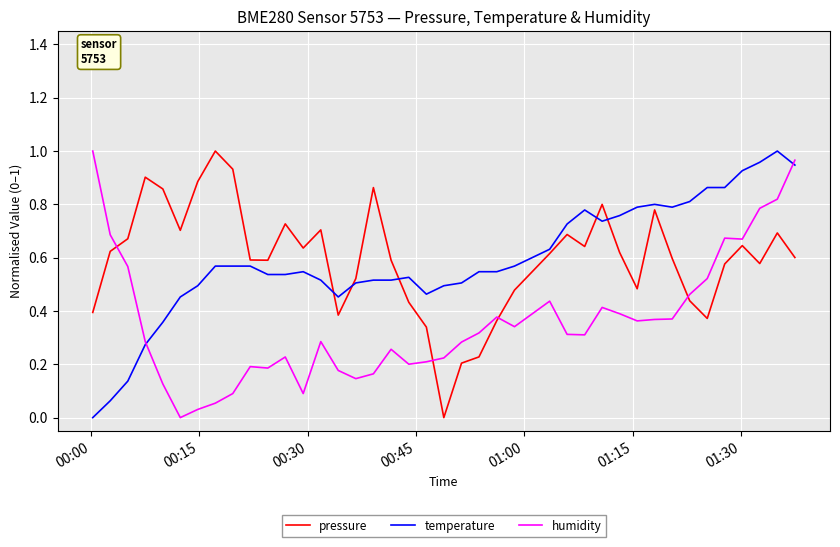

After their last crossing, which series has the higher values: temperature or pressure?

temperature